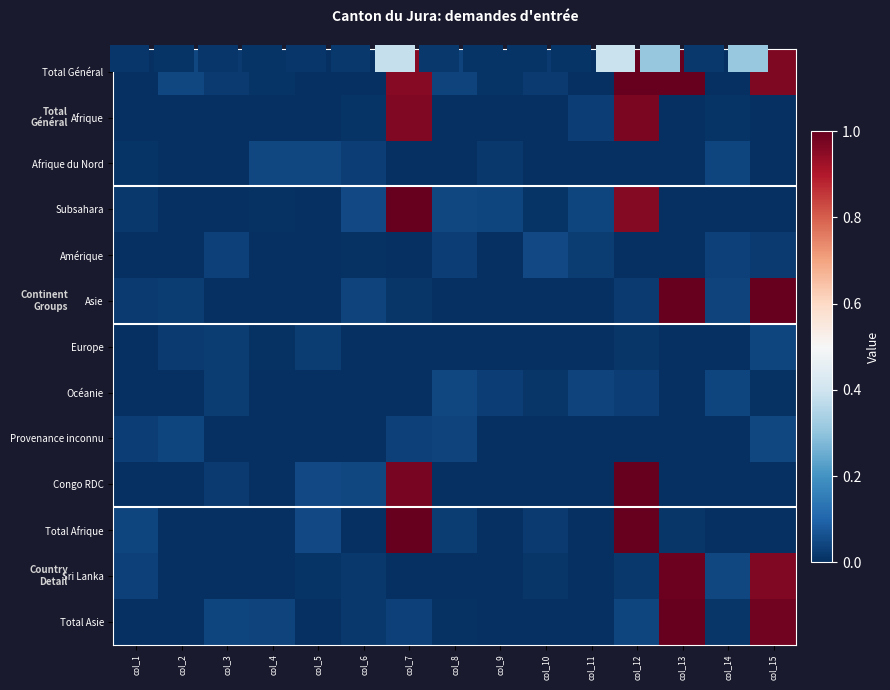

Is it true that Total Général equals 0.0 at col_1?

True